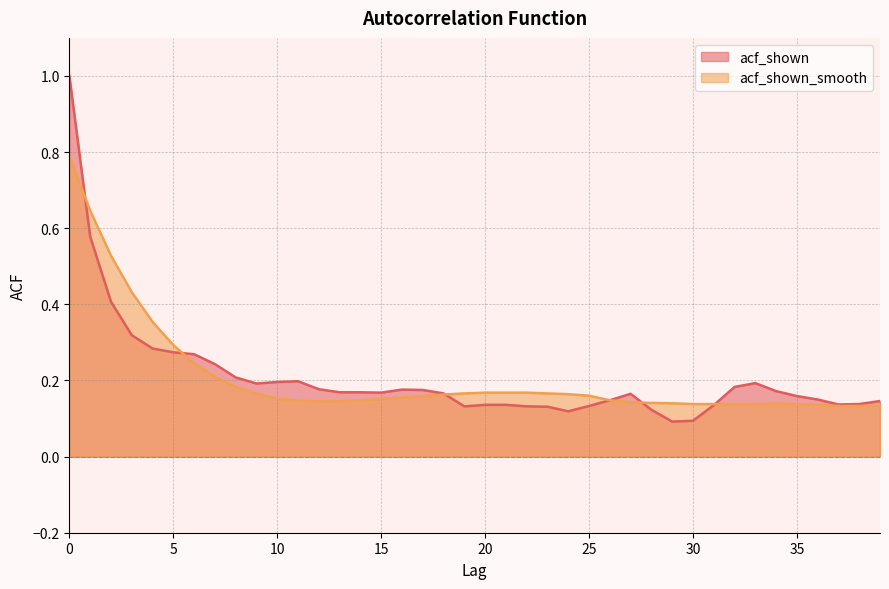

What is the value of the acf_shown_smooth point at the 9th from the left?

0.2